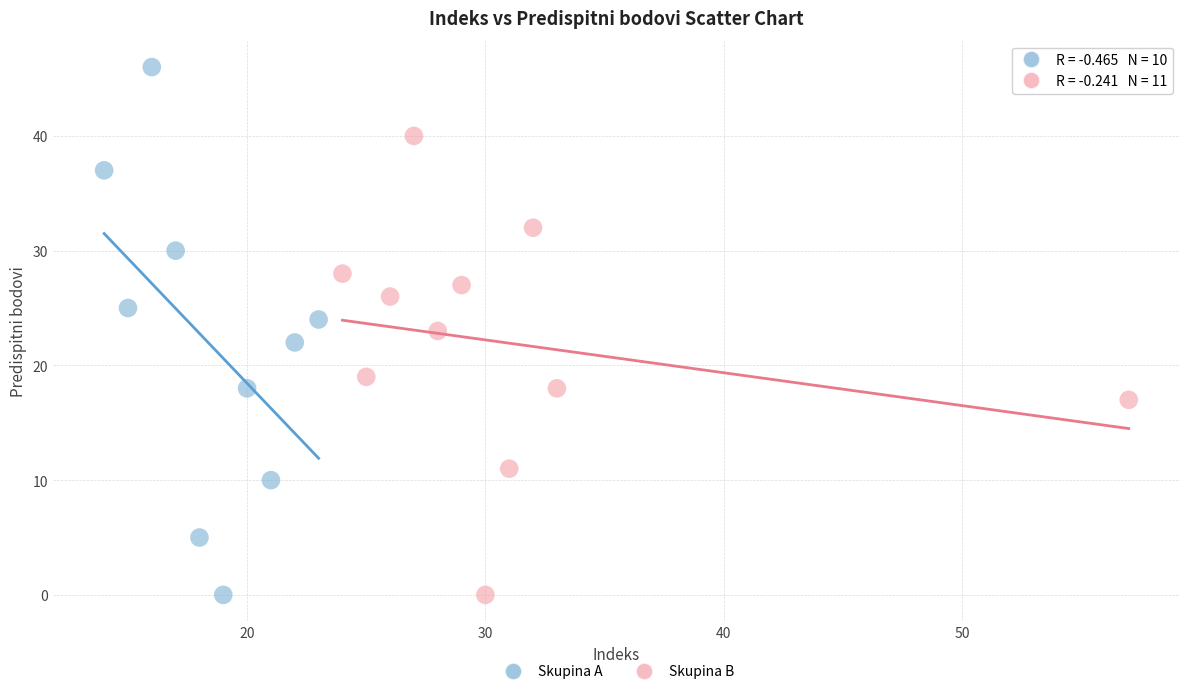

Which series has the largest Y range (max minus min)?

Skupina A